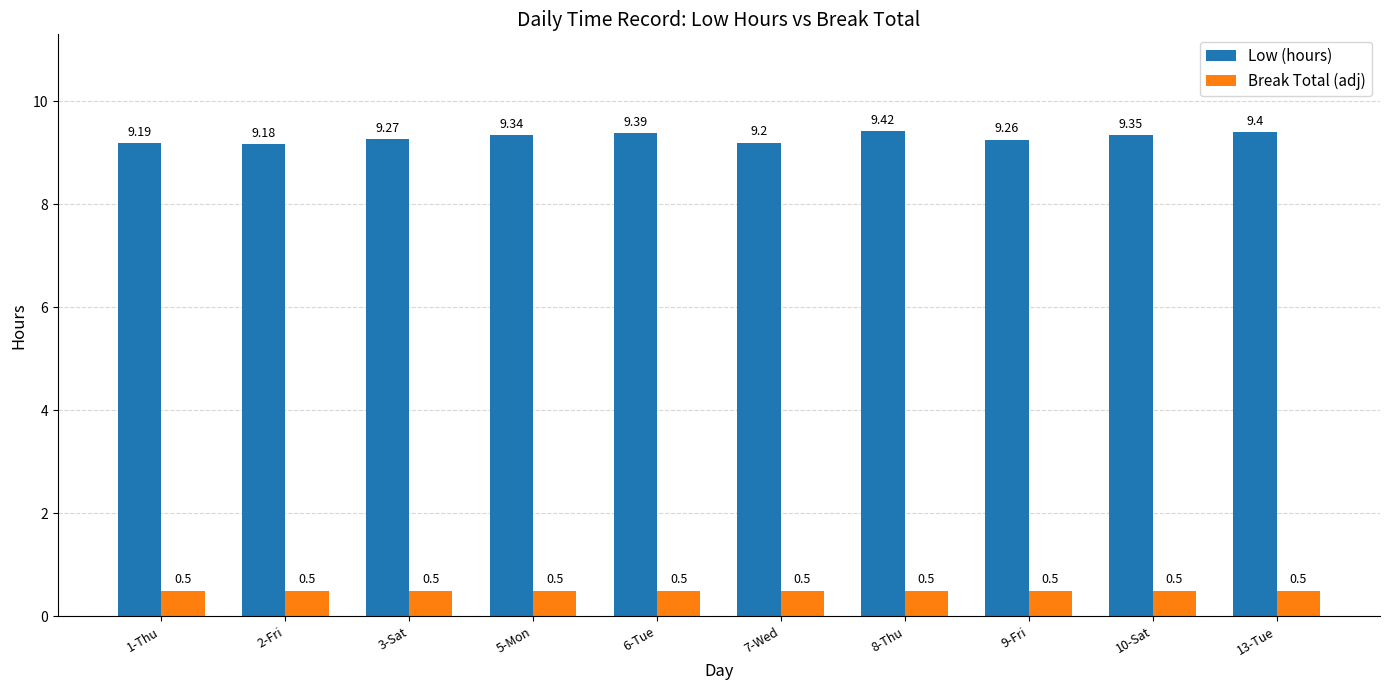

What is the minimum value shown in the chart?

0.5